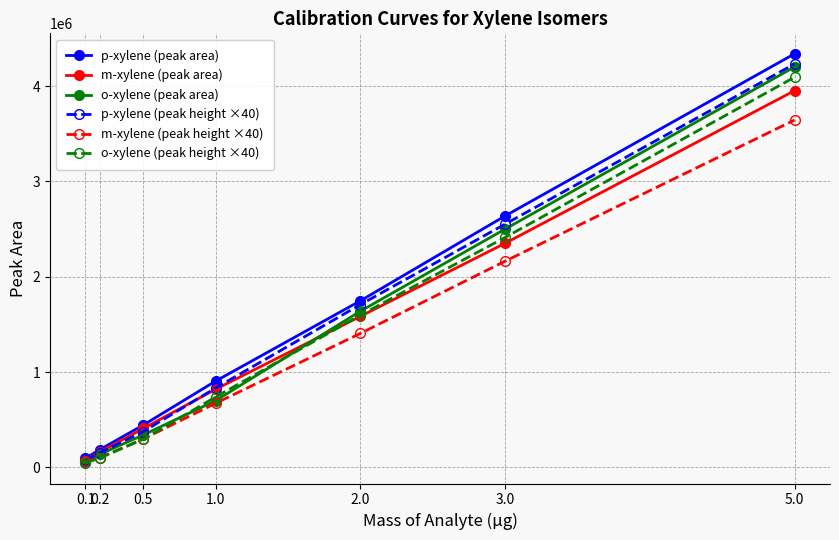

What is the sum of the o-xylene (peak area) values at 0.1 and 2.0?

1700602